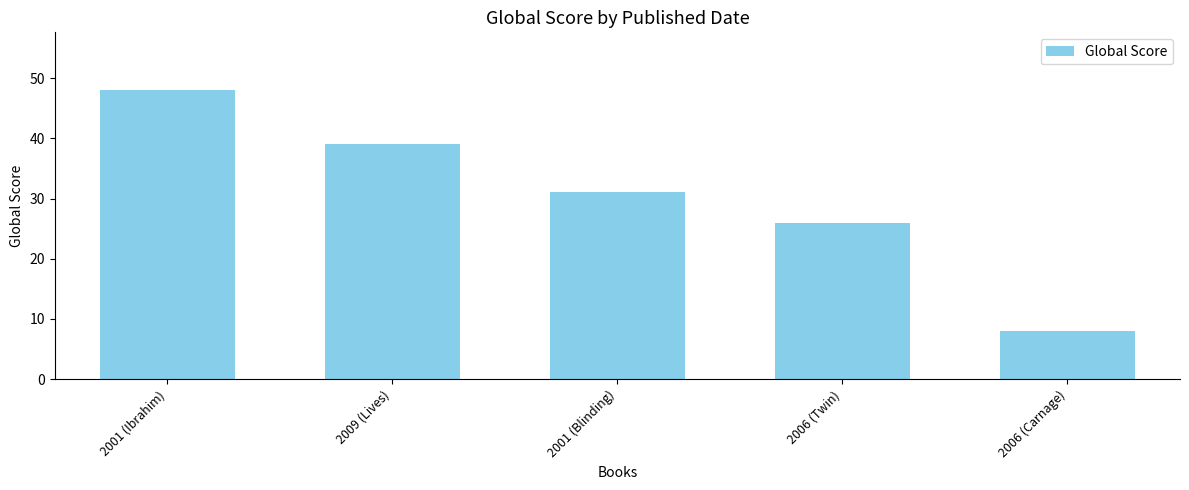

What is the minimum value shown in the chart?

8